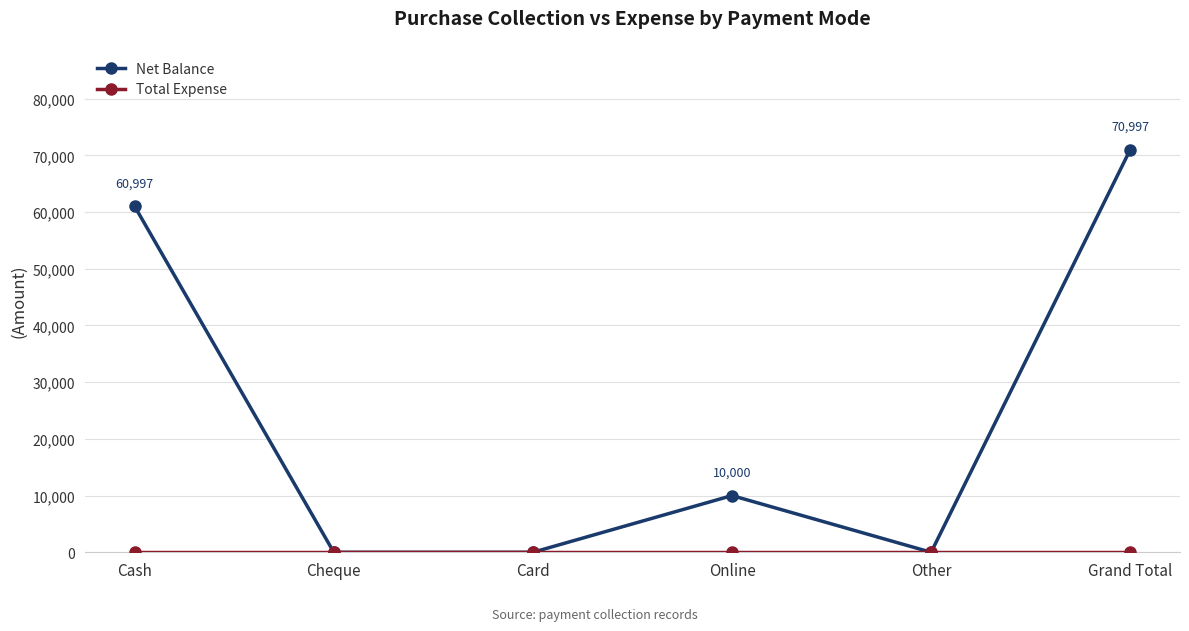

What is the label of the 3rd point from the left?

Card